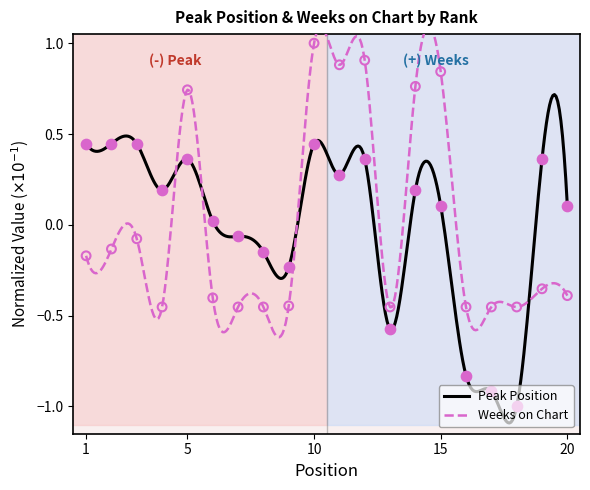

At which category is the sum across all series the highest?

10